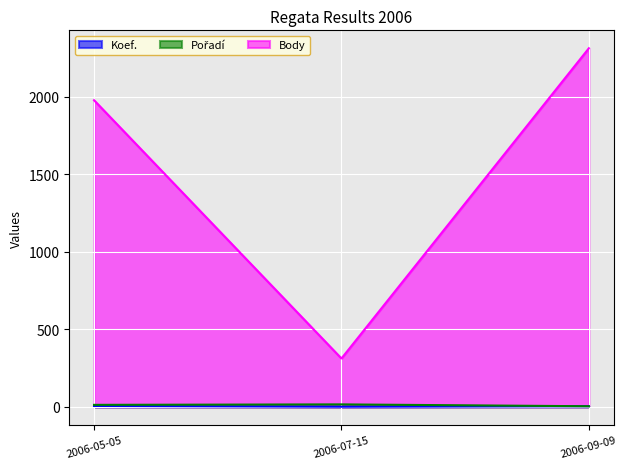

What is the label of the 1st point from the left?

2006-05-05